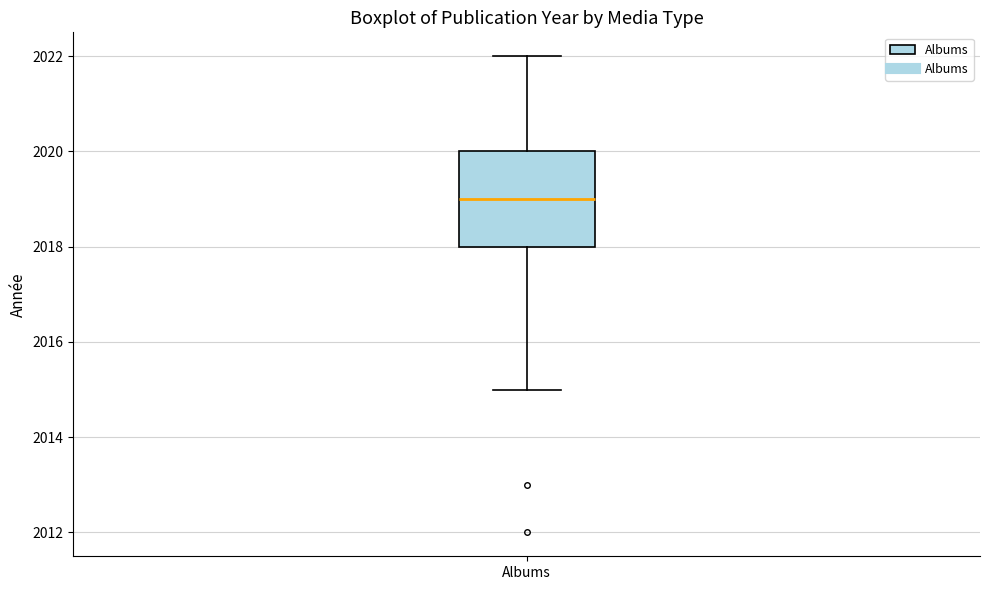

Where is the upper edge of the box for Albums on the y-axis? The values are not printed on the chart, so give them approximately, as read against the axis.

2020